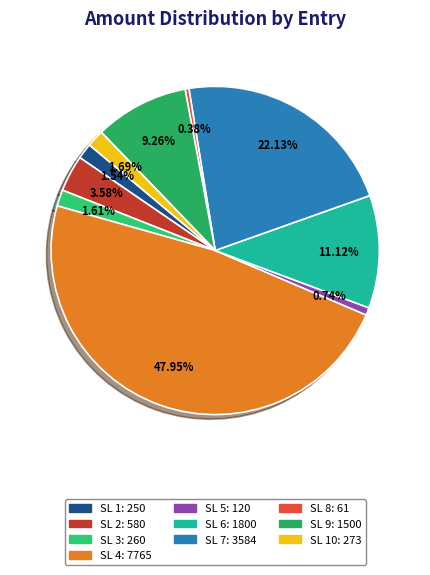

Count the number of slices in the pie.

10